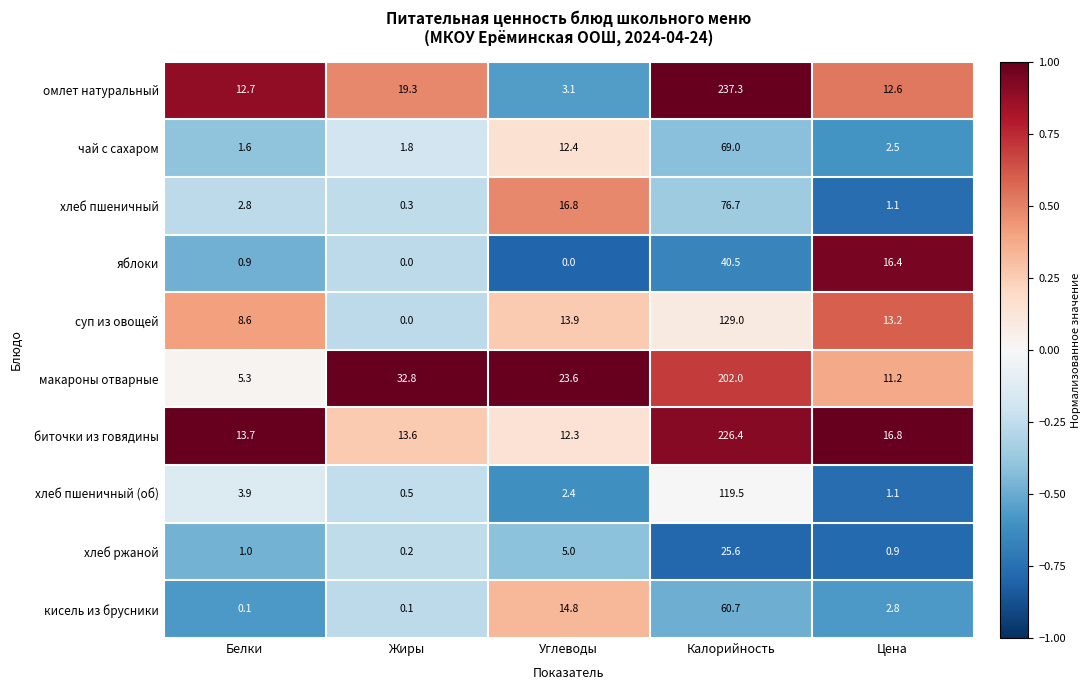

Where is омлет натуральный nearest to the value 120?

Жиры